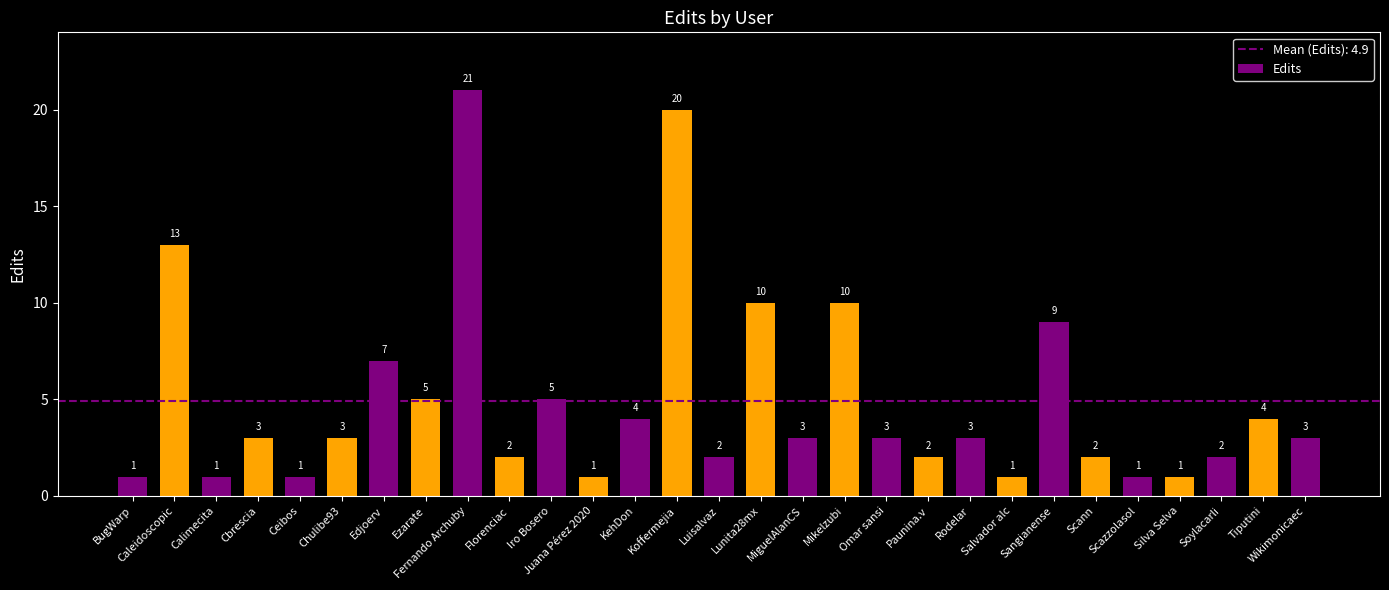

Reading left to right, what are all the values shown in this chart?

BugWarp=1	Caleidoscopic=13	Calimecita=1	Cbrescia=3	Ceibos=1	Chulibe93=3	Edjoerv=7	Ezarate=5	Fernando Archuby=21	Florenciac=2	Iro Bosero=5	Juana Pérez 2020=1	KehDon=4	Koffermejia=20	Luisalvaz=2	Lunita28mx=10	MiguelAlanCS=3	Mikelzubi=10	Omar sansi=3	Paunina.v=2	Rodelar=3	Salvador alc=1	Sangianense=9	Scann=2	Scazzolasol=1	Silva Selva=1	Soylacarli=2	Tiputini=4	Wikimonicaec=3